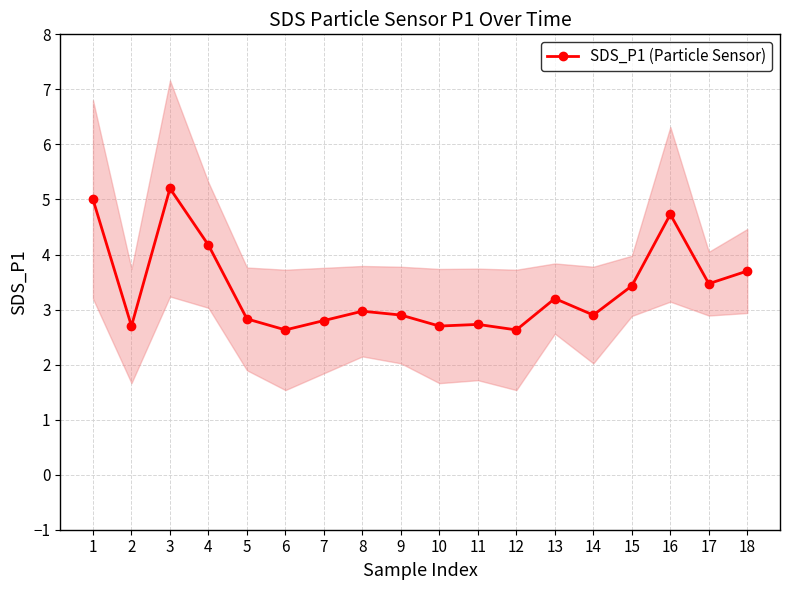

What is the change in value from 10 to 12?

-0.1